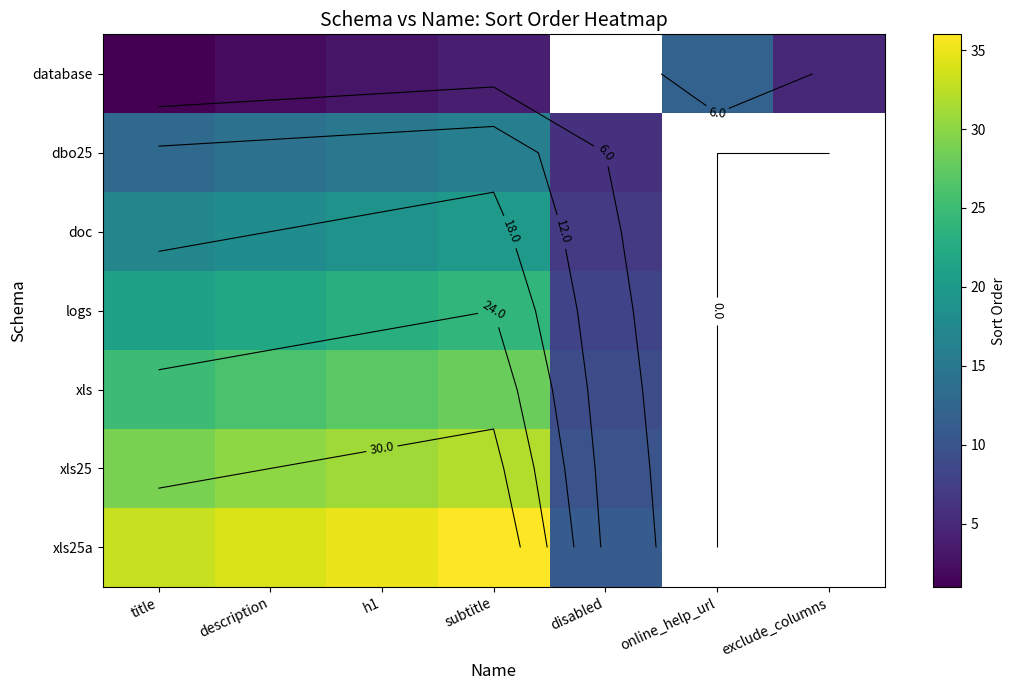

What is the maximum value shown in the chart?

36.0